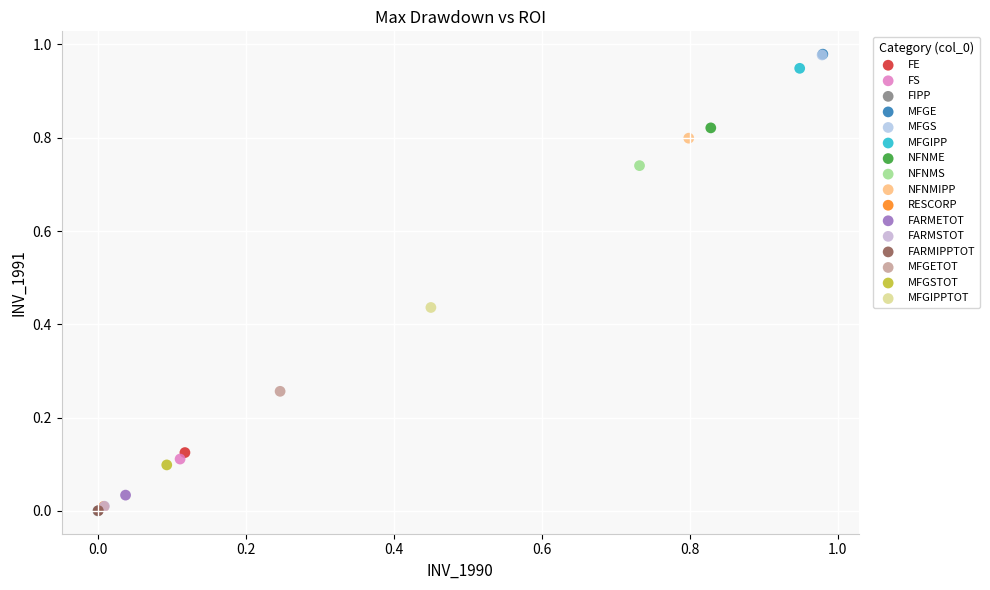

What are all the series names shown in the legend?

FE, FS, FIPP, MFGE, MFGS, MFGIPP, NFNME, NFNMS, NFNMIPP, RESCORP, FARMETOT, FARMSTOT, FARMIPPTOT, MFGETOT, MFGSTOT, MFGIPPTOT